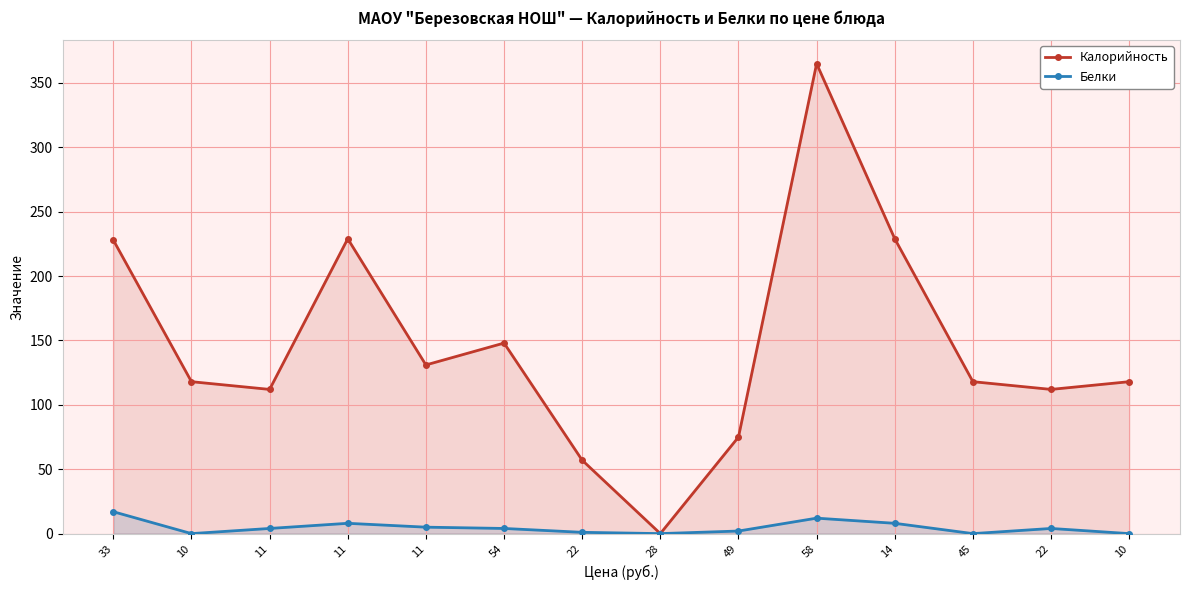

How many categories are shown in the chart?

14